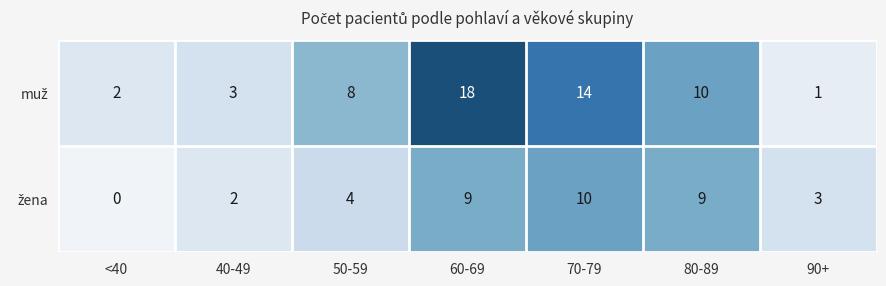

Which category has the lowest value across all series?

<40